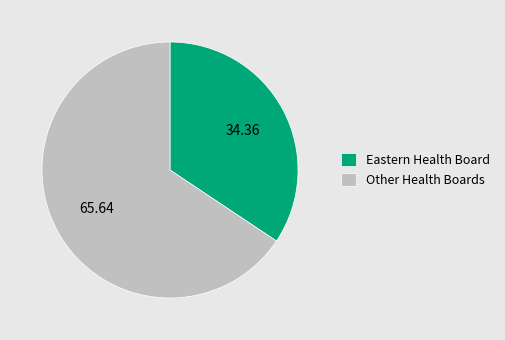

Rank the categories by value from lowest to highest.

Eastern Health Board, Other Health Boards